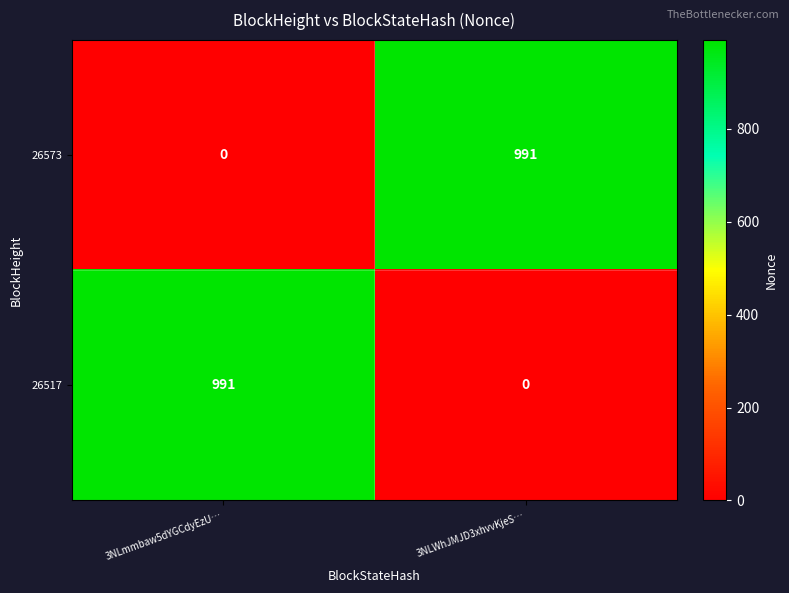

How many distinct data groups are displayed?

2